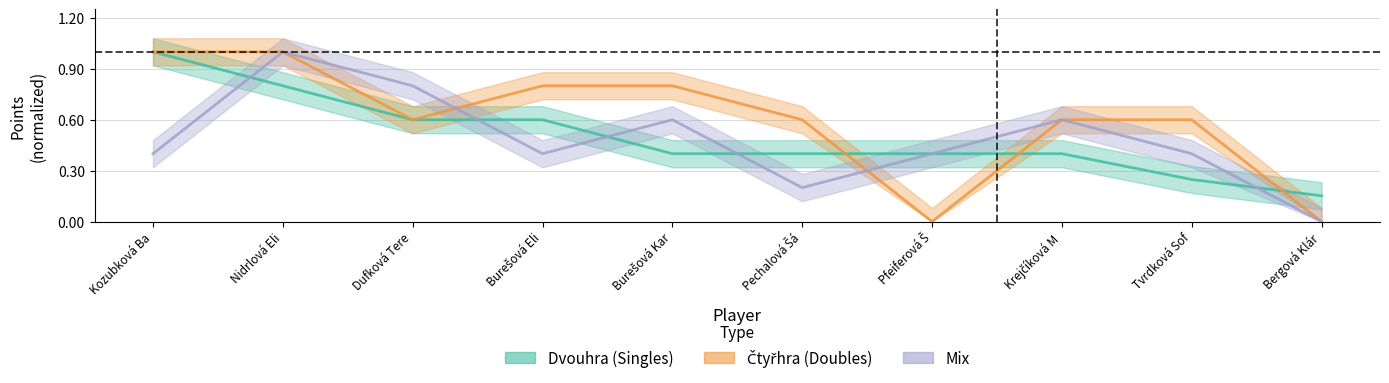

Is this an area chart (filled region under the line)?

No